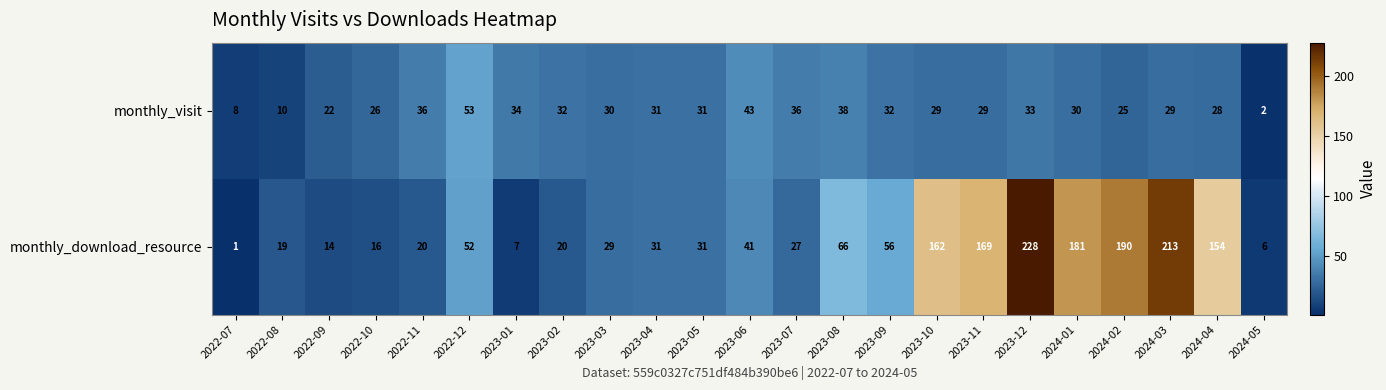

Where does the monthly_download_resource series first go above 31?

2022-12